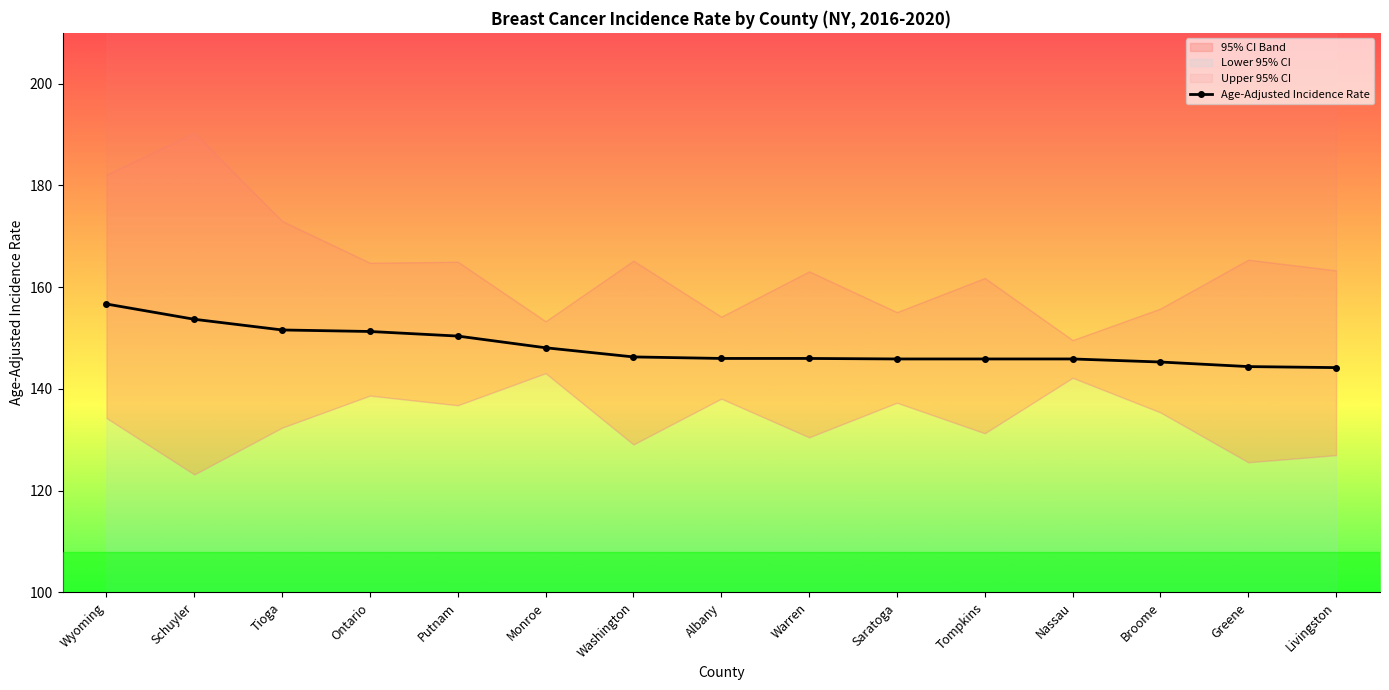

What is the ratio of the value at Putnam to the value at Warren?

1.0